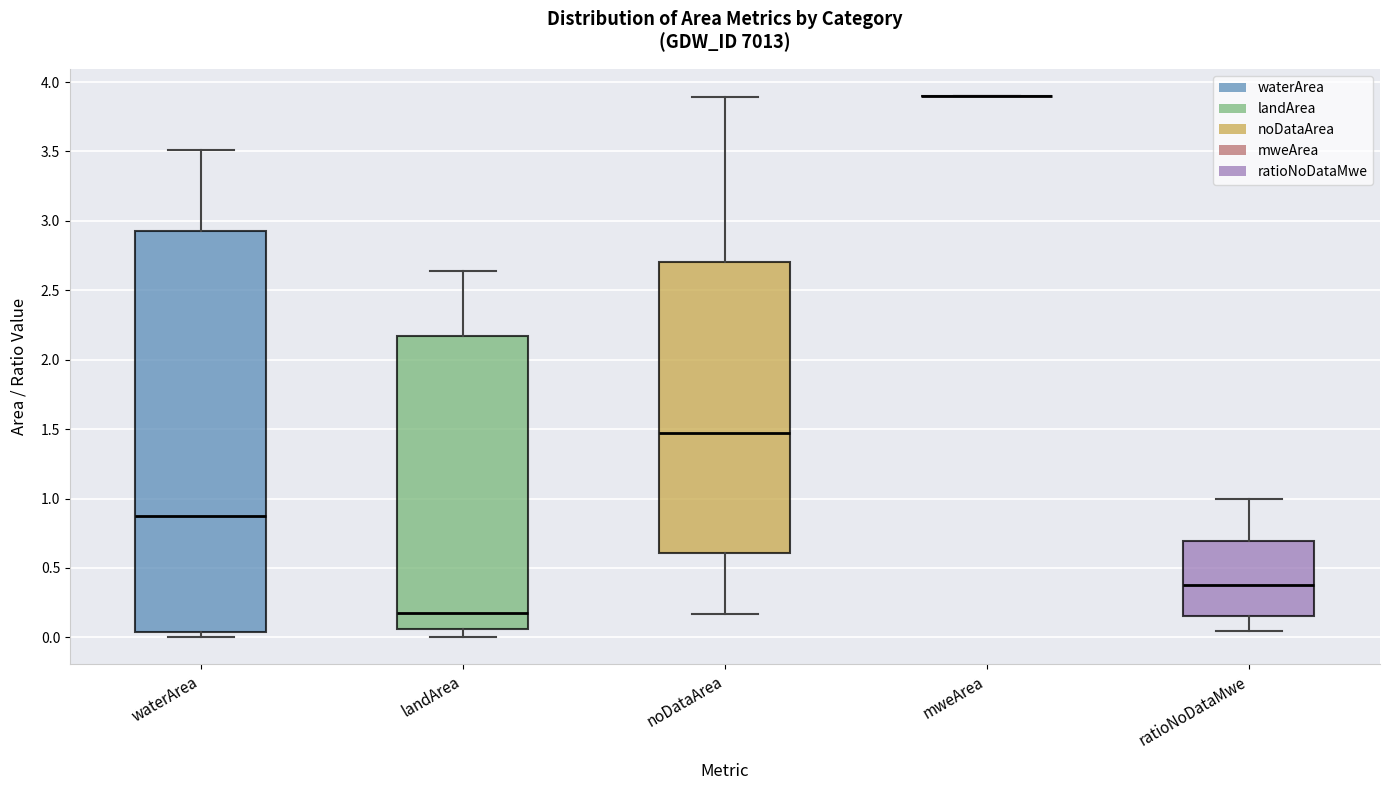

Comparing the boxes themselves (not the whiskers), which one is the tallest?

waterArea